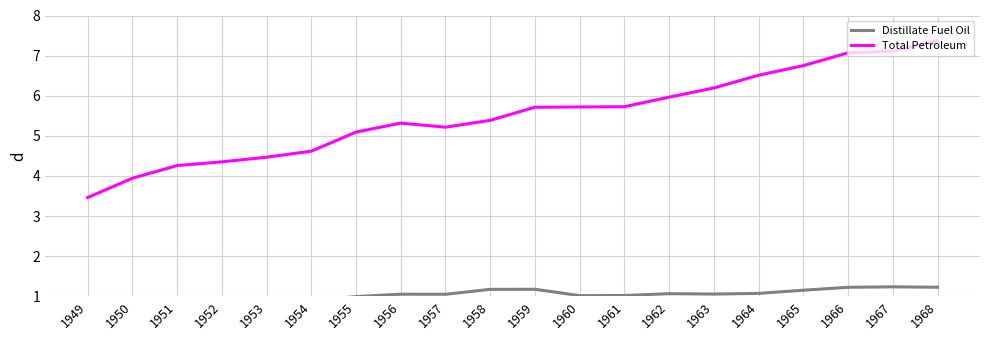

Which has a higher value, 1955 or 1954?

1955